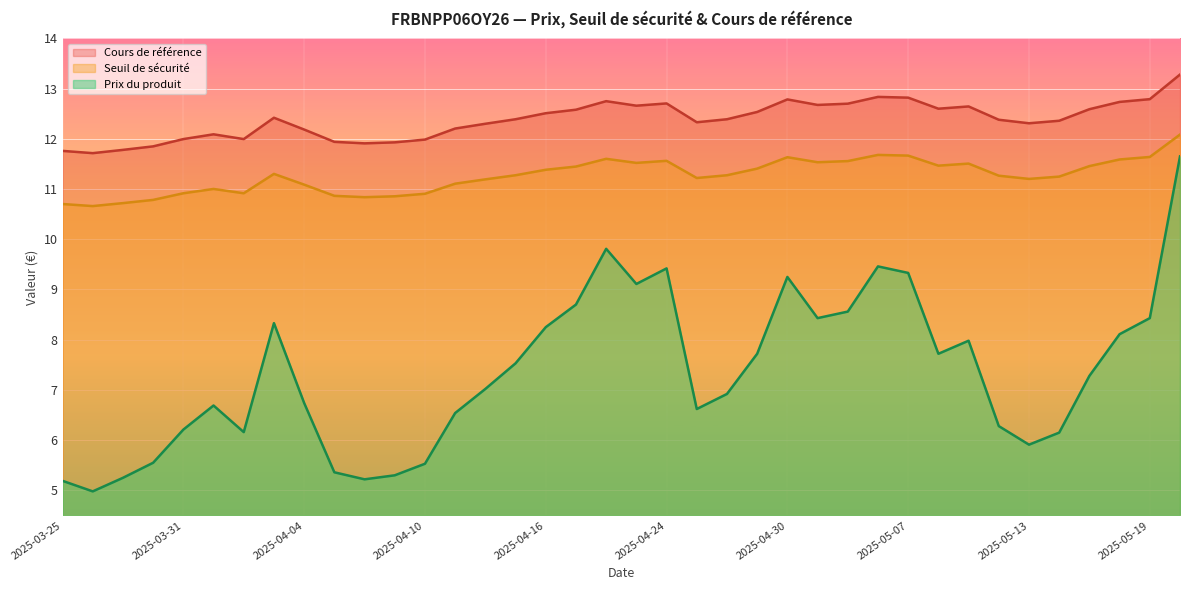

The Prix du produit series shows 2.7 at 2025-05-13. True or false?

False